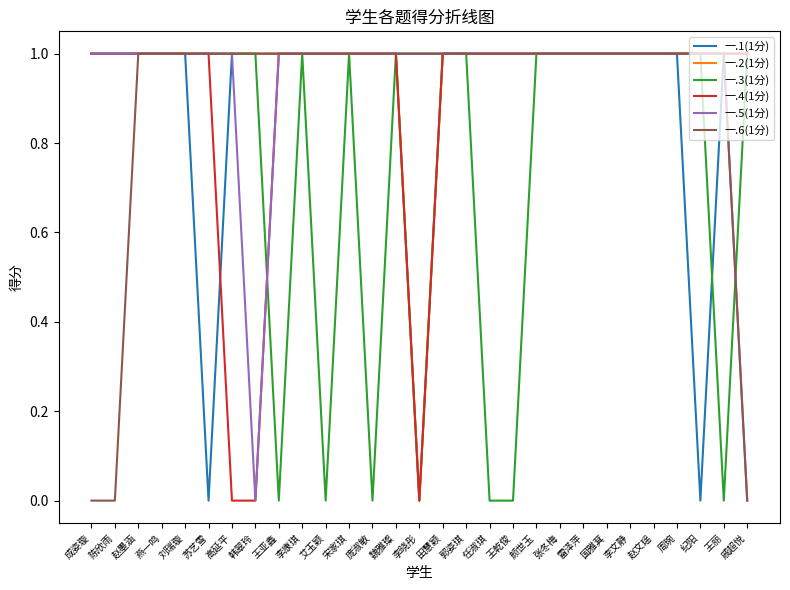

Is it true that 一.1(1分) equals 1 at 韩翠玲?

True